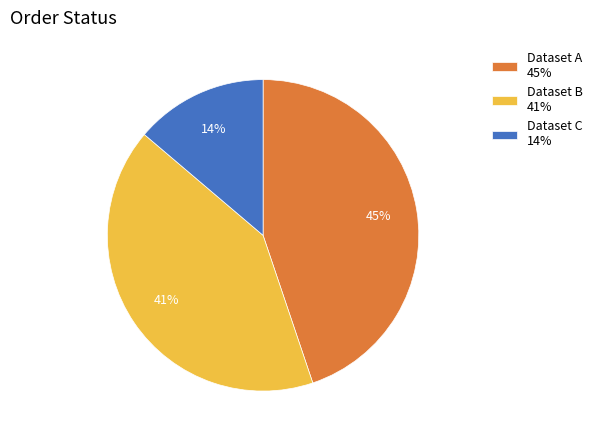

How many segments does this pie chart have?

3